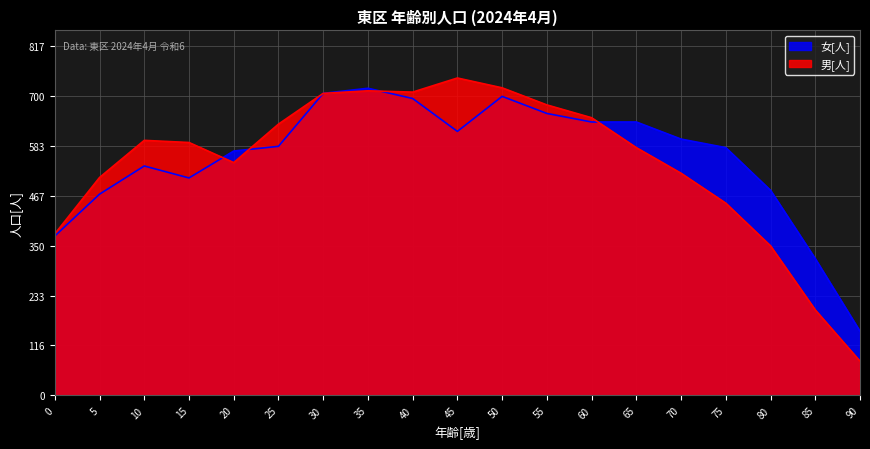

Is it true that 女[人] equals 423 at 50?

False